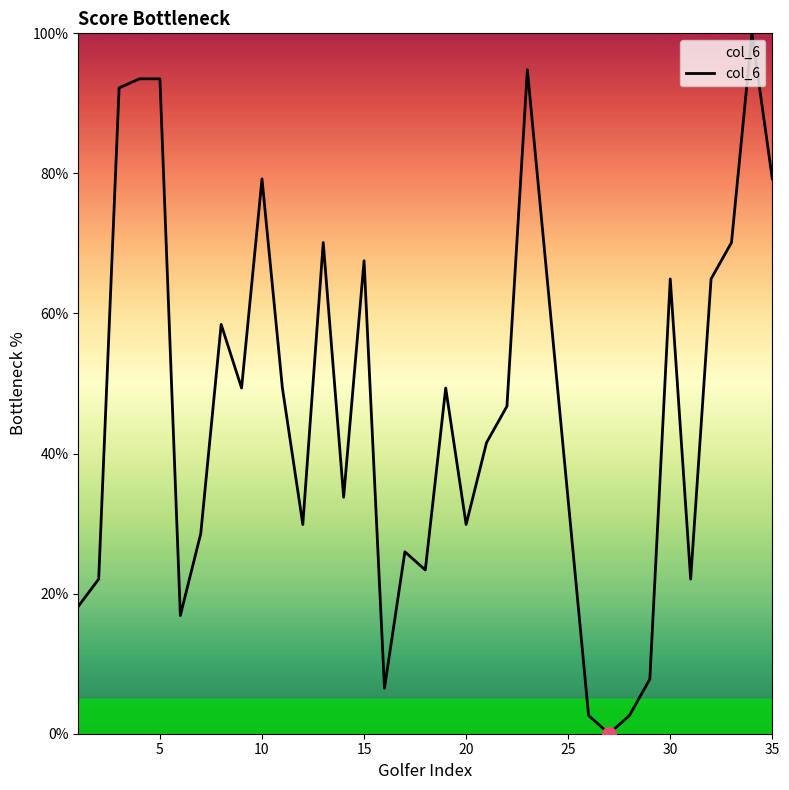

What is the greatest value displayed?

100.0